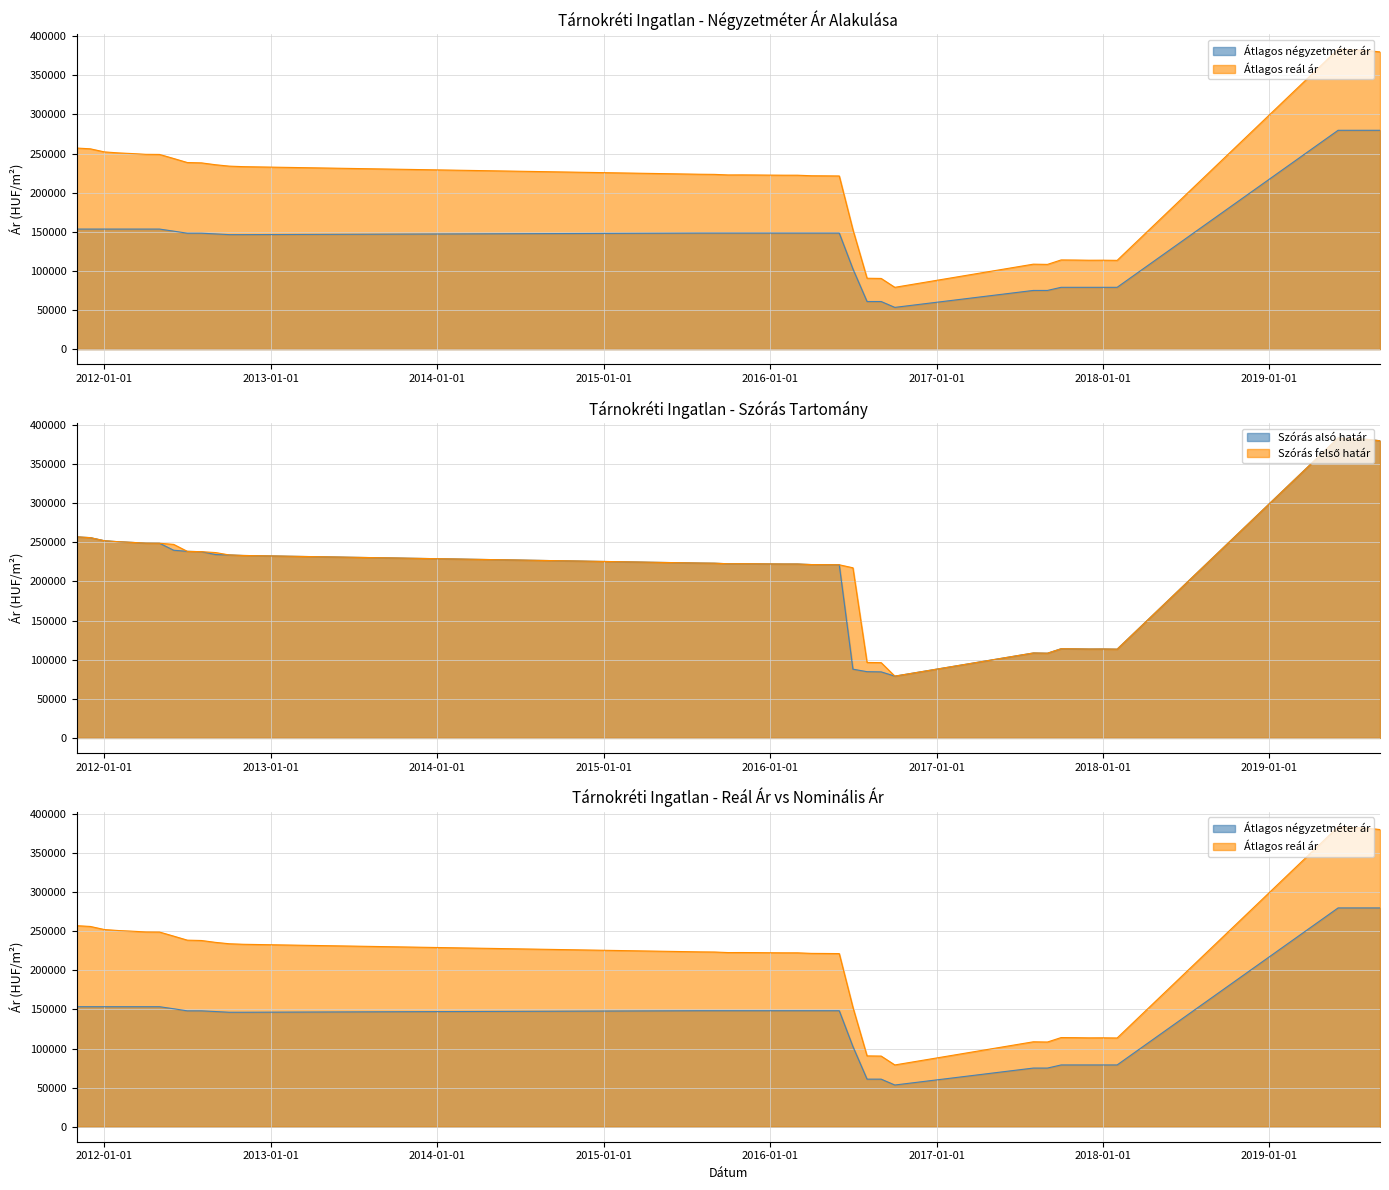

Which has a higher value, 2011-12 or 2018-01?

2011-12